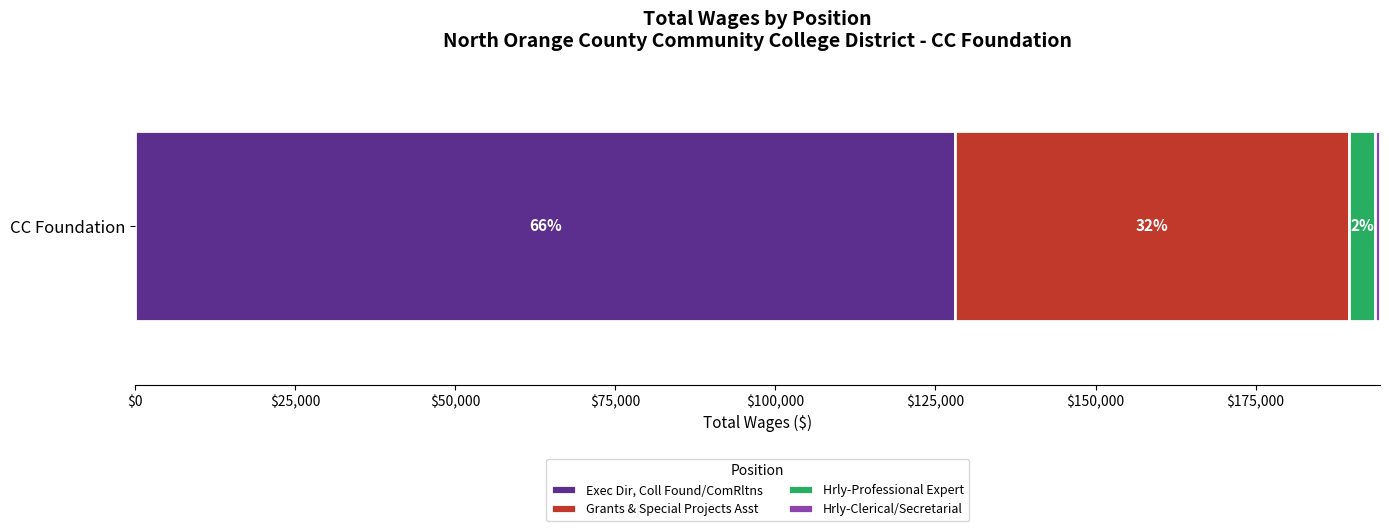

What position from the left is Grants & Special Projects Asst?

2